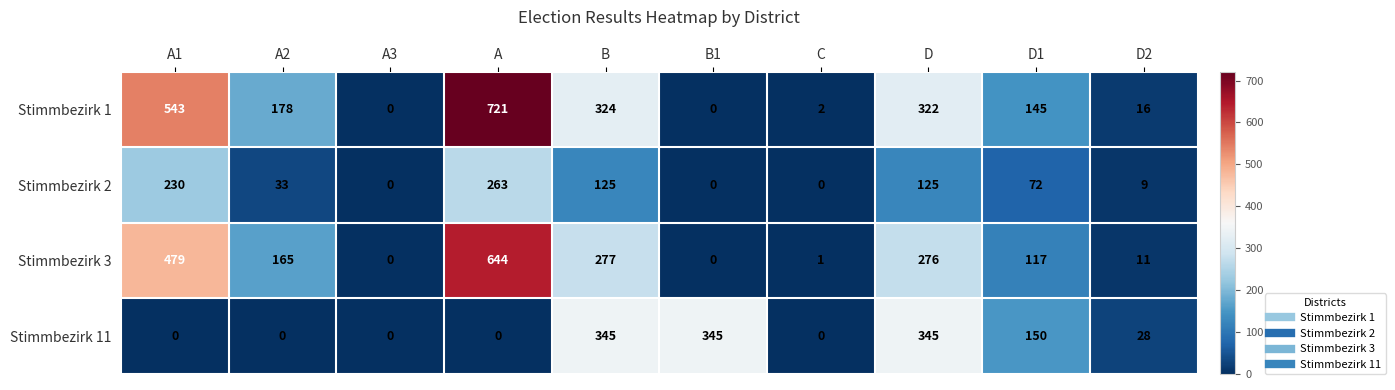

Rank the series by their maximum value, from lowest to highest.

Stimmbezirk 2, Stimmbezirk 11, Stimmbezirk 3, Stimmbezirk 1